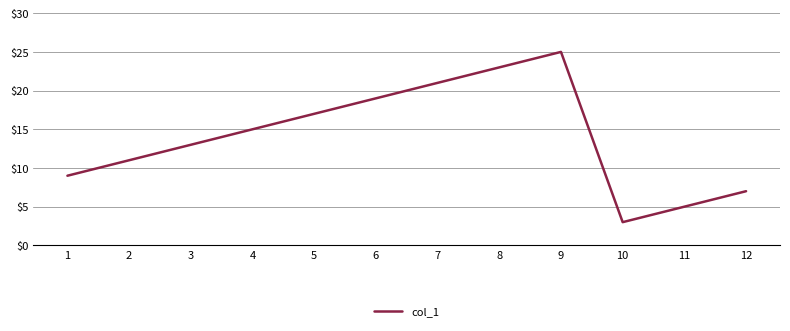

Where is the first local minimum?

10